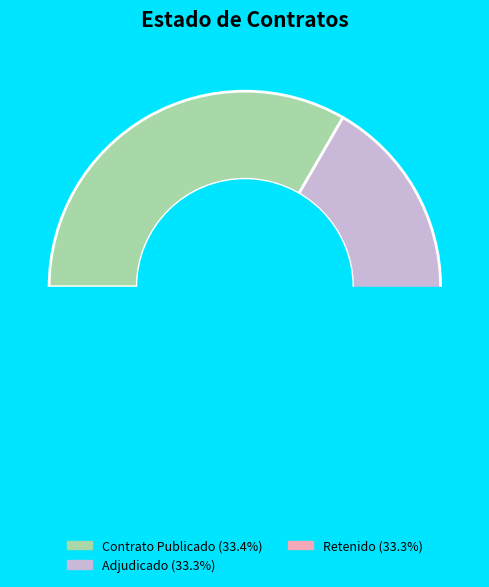

How much of the chart is everything except RET?

66.7%